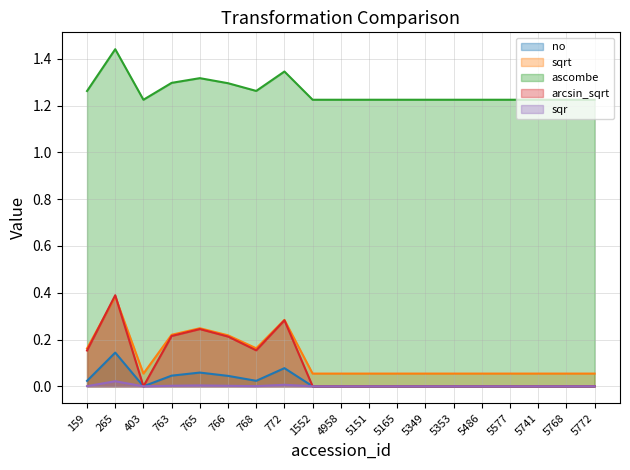

List the series in order of their peak value, highest first.

ascombe, arcsin_sqrt, sqrt, no, sqr